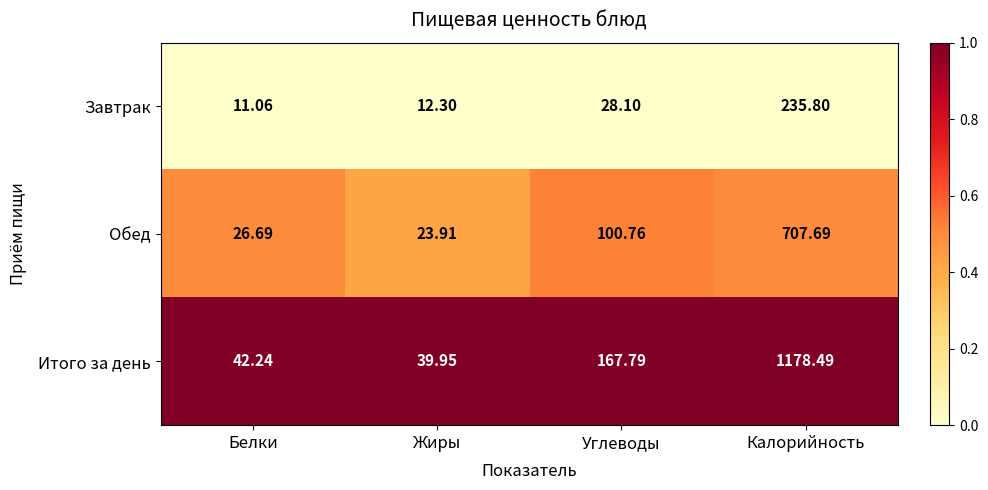

Which category has the lowest value across all series?

Белки